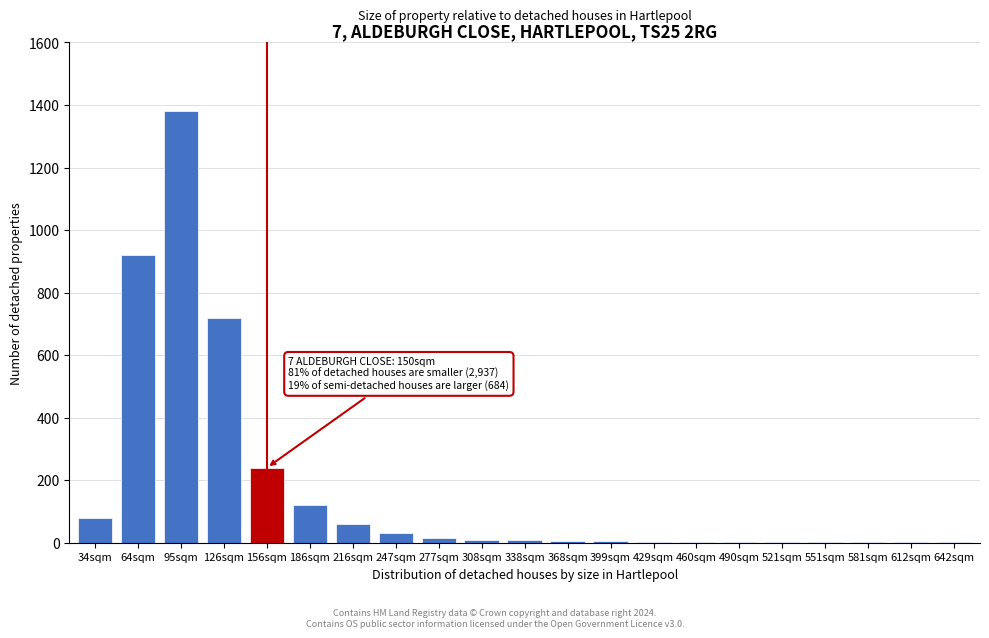

Approximately how many times larger is the value at 95sqm compared to 186sqm?

11.5